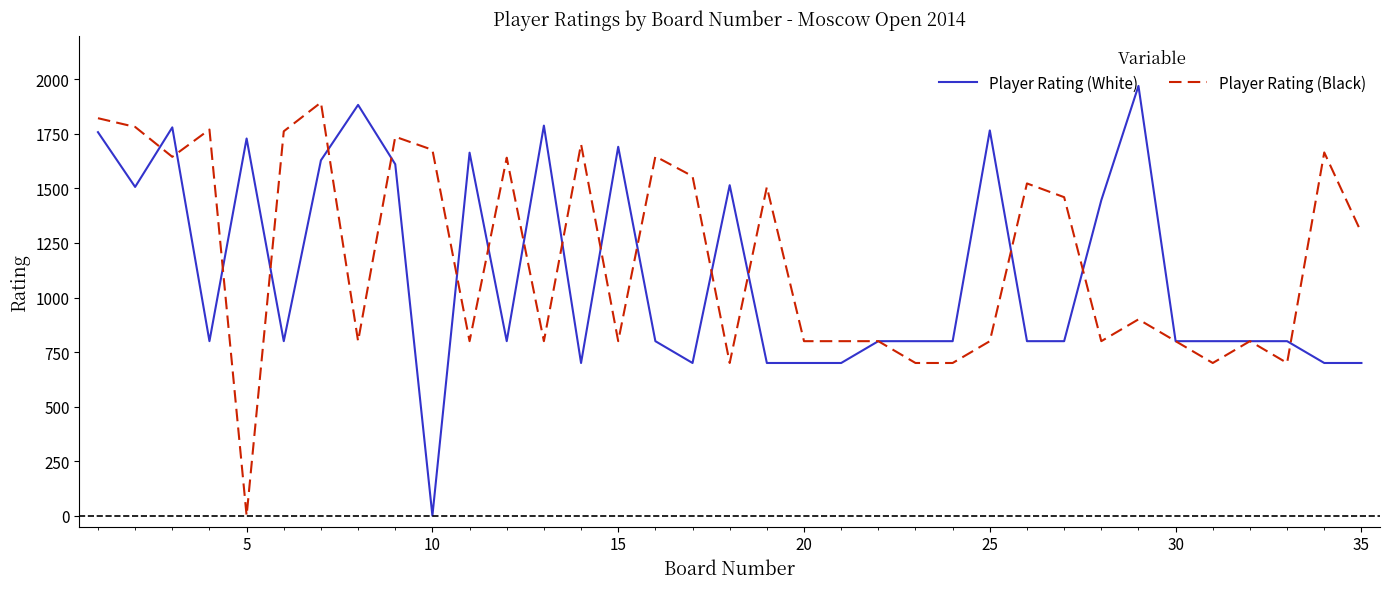

Is this an area chart (filled region under the line)?

No